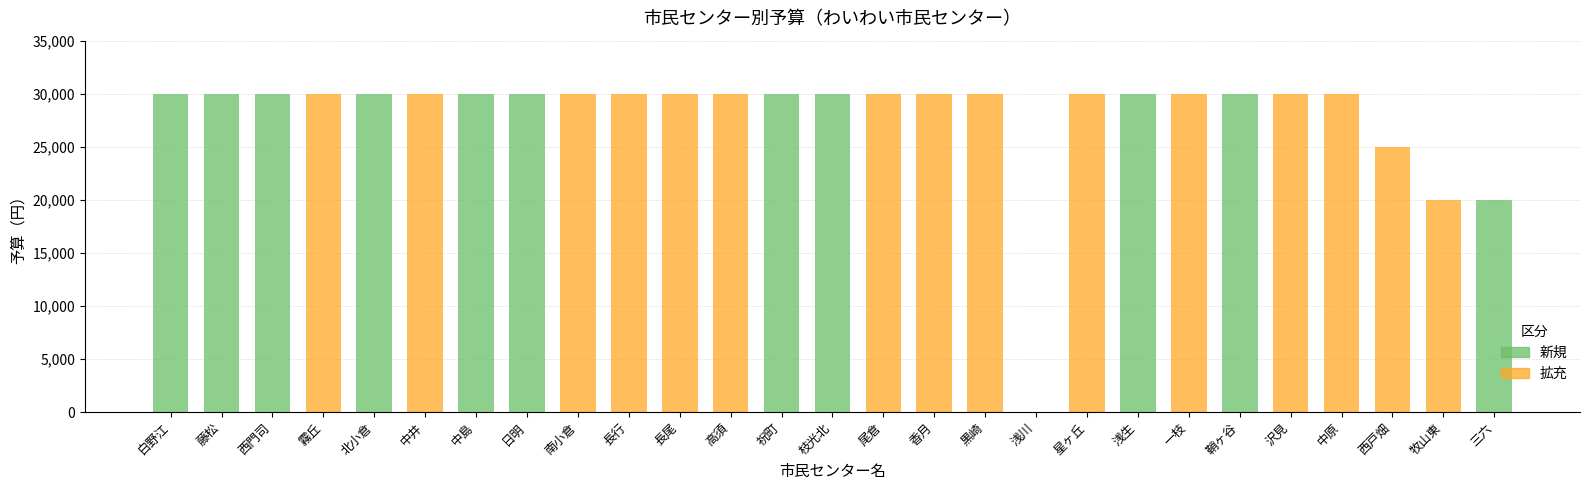

How many data points are less than 30000?

4